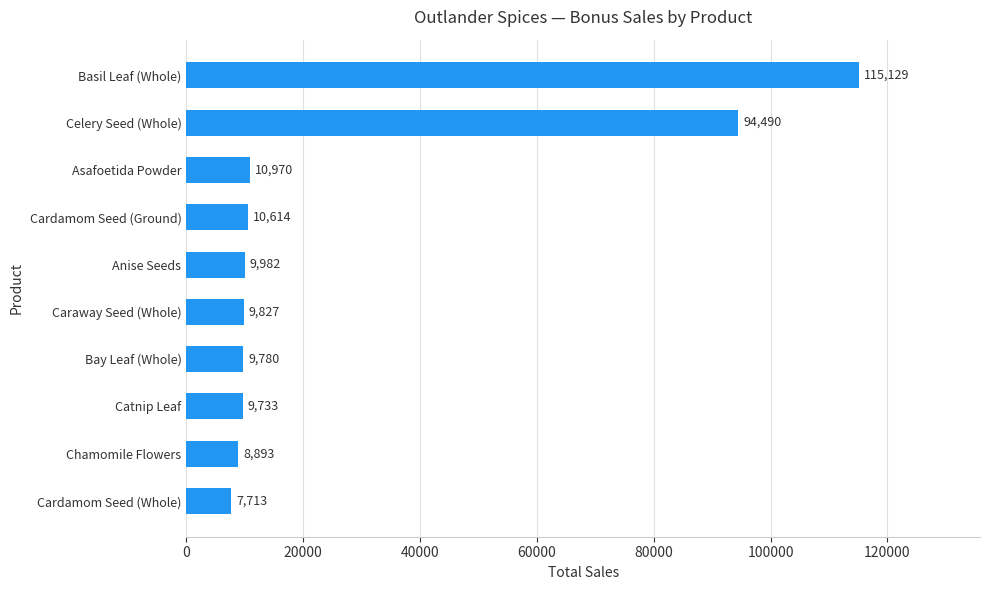

Are the bars grouped side by side (vs. stacked)?

No